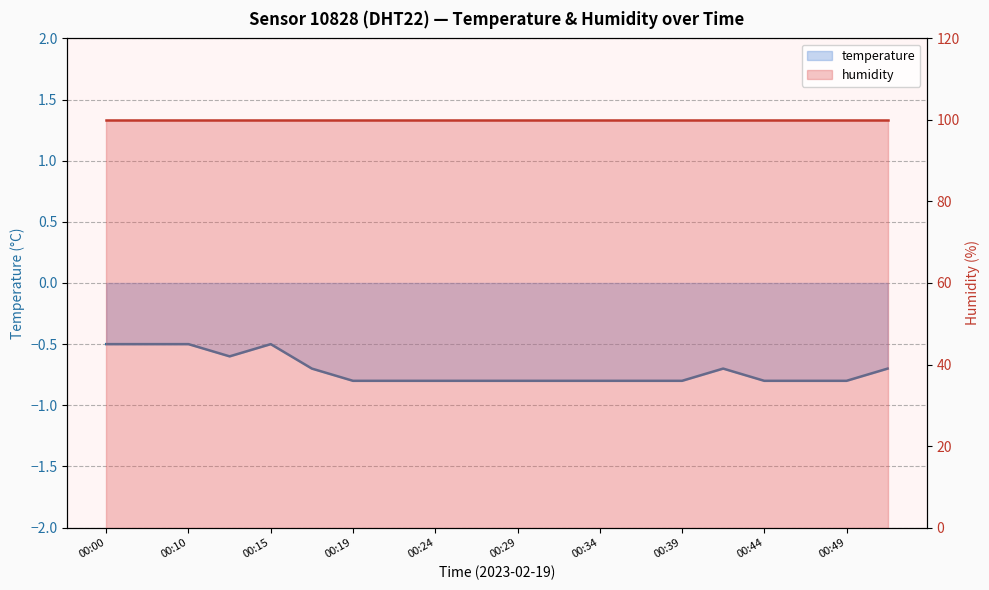

How many categories are shown in the chart?

20